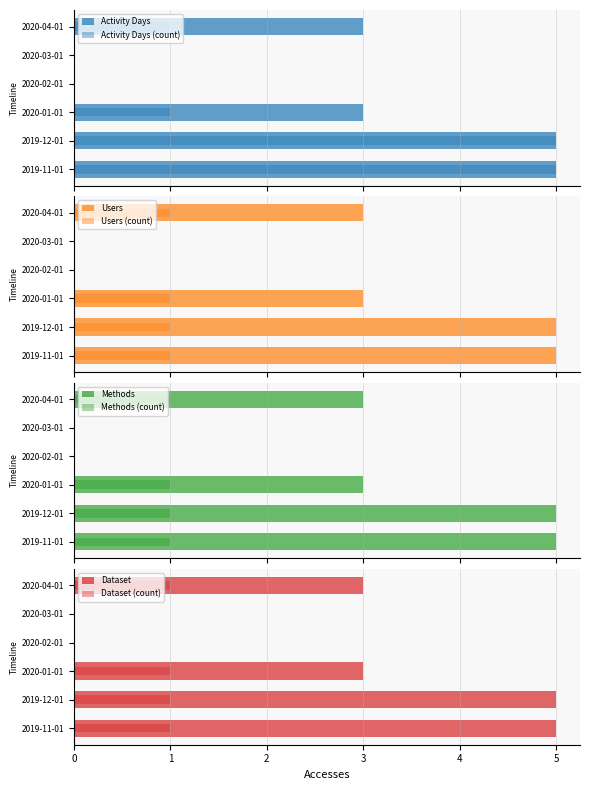

Is it true that Methods equals 0 at 2020-02-01?

False